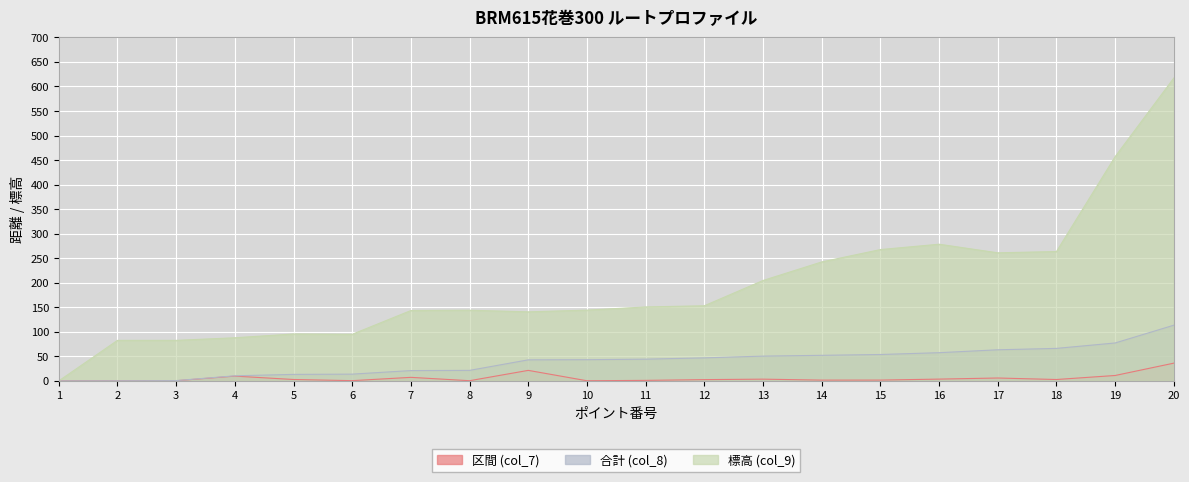

How many lines are shown in the chart?

3